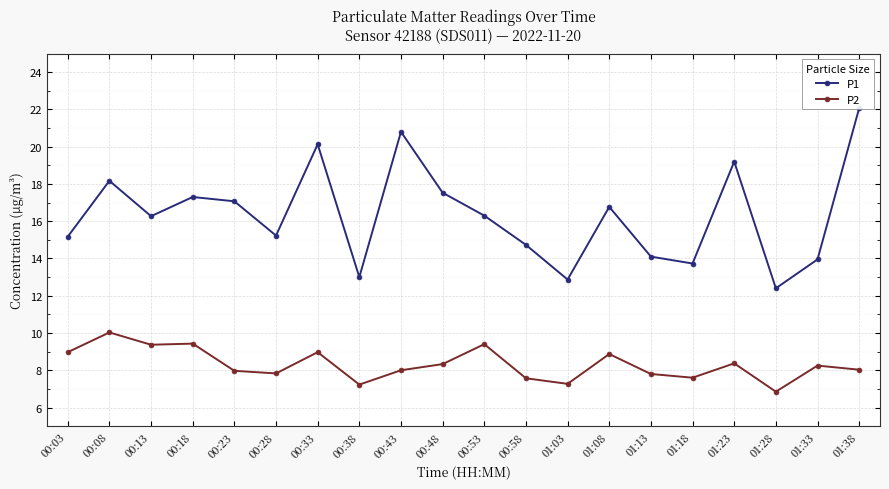

What is the label of the 8th point from the right?

01:03